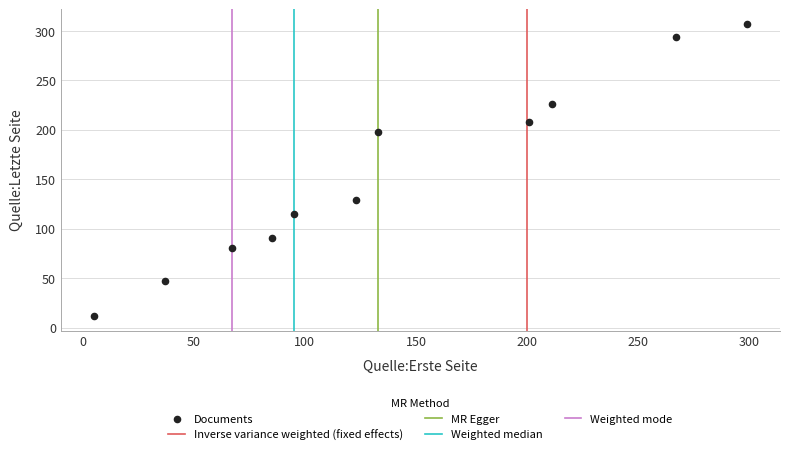

What Y value in the scatter plot is closest to 159?

129